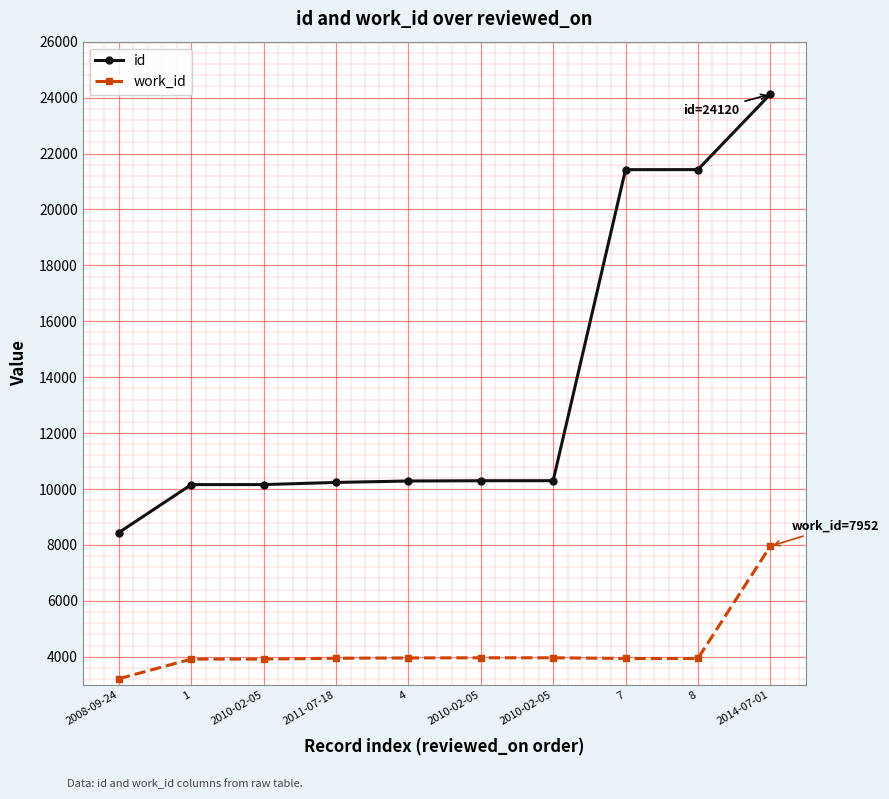

Rank the categories by id value from highest to lowest.

2014-07-01, 8, 7, 2010-02-05, 2010-02-05, 4, 2011-07-18, 2010-02-05, 1, 2008-09-24